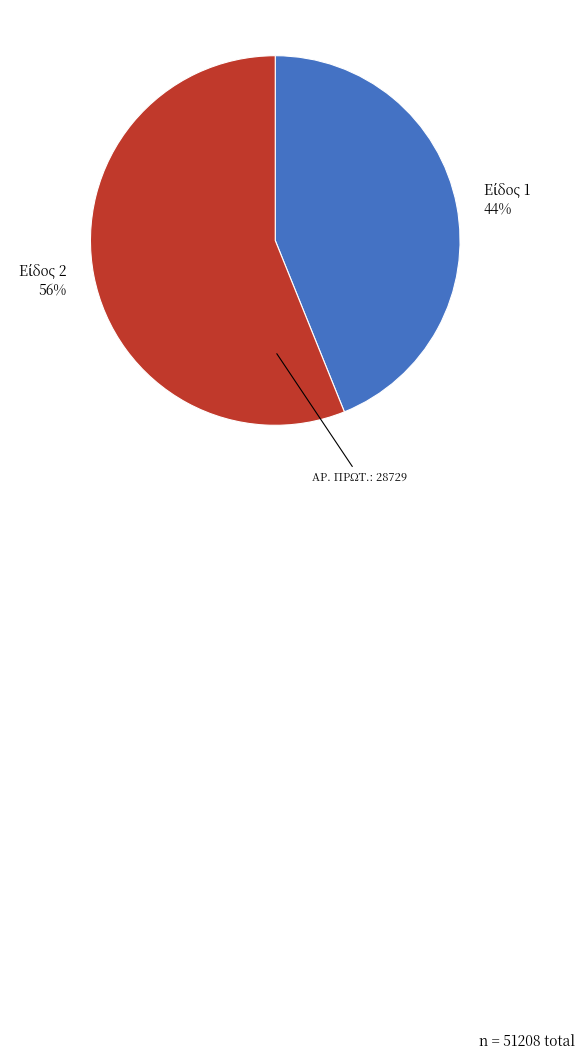

To the nearest percent, what is the difference between the largest and smallest slice percentages?

12%